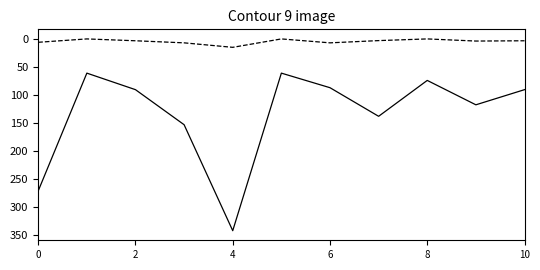

What is the greatest value displayed?

342.0